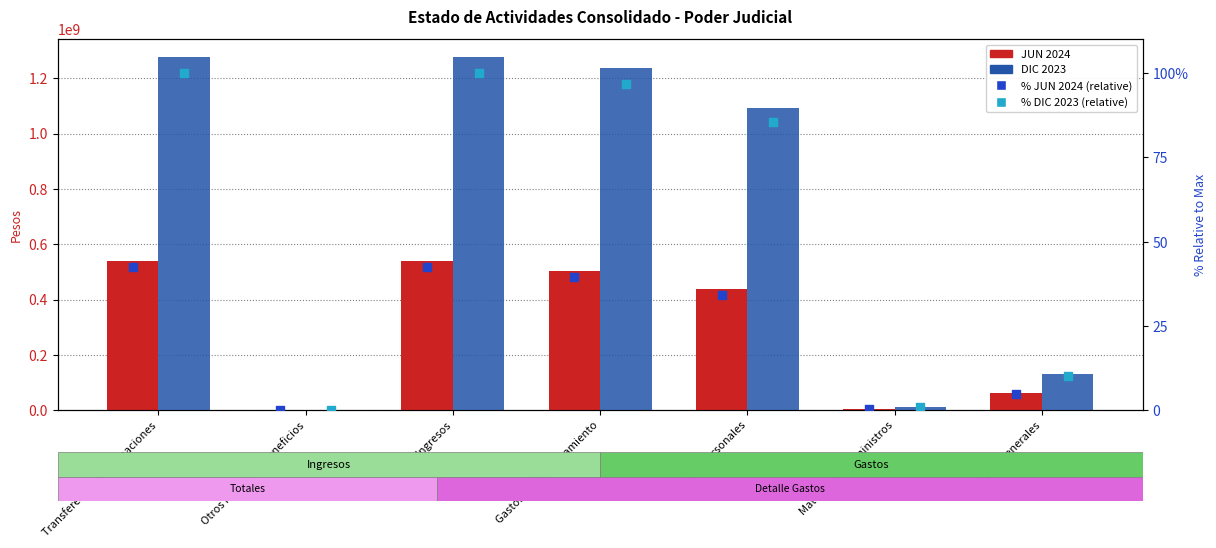

What are all the series names shown in the legend?

JUN 2024, DIC 2023, % JUN 2024 (relative), % DIC 2023 (relative)